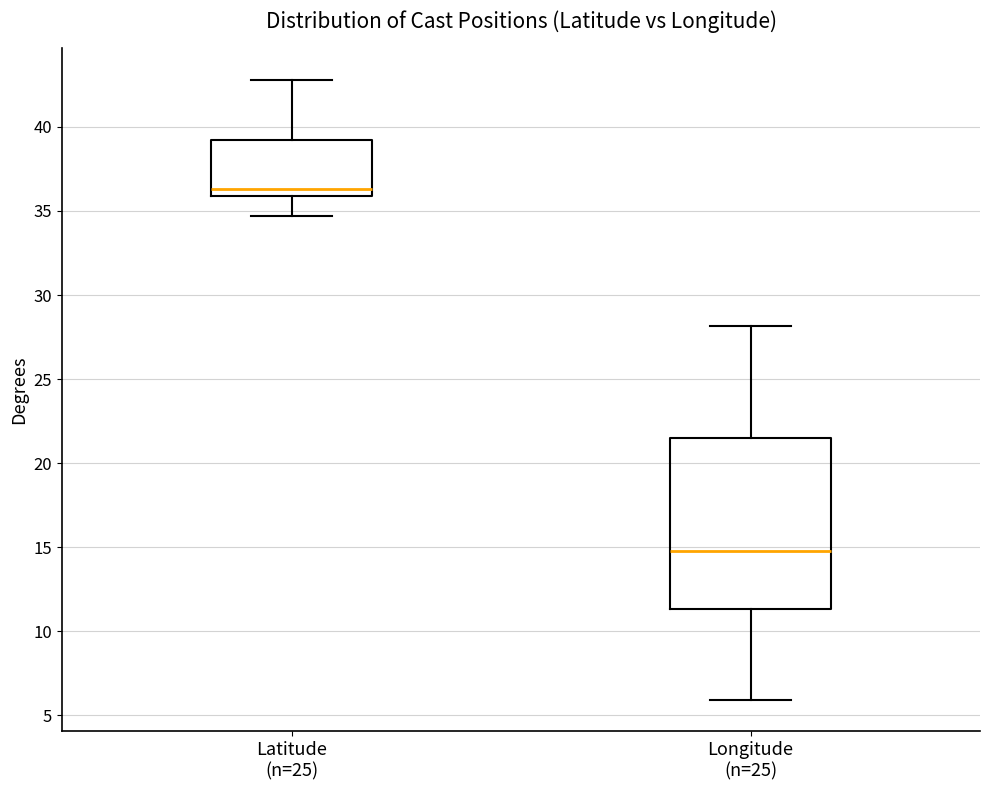

Reading left to right, read every box against the y-axis: the position of its median line, the range the box covers, and the ends of its whiskers. The values are not printed on the chart, so give them approximately, as read against the axis.

Latitude (n=25): median 36.5, box 36.0 to 39.0, whiskers 34.5 to 43.0
Longitude (n=25): median 15.0, box 11.5 to 21.5, whiskers 6.0 to 28.0